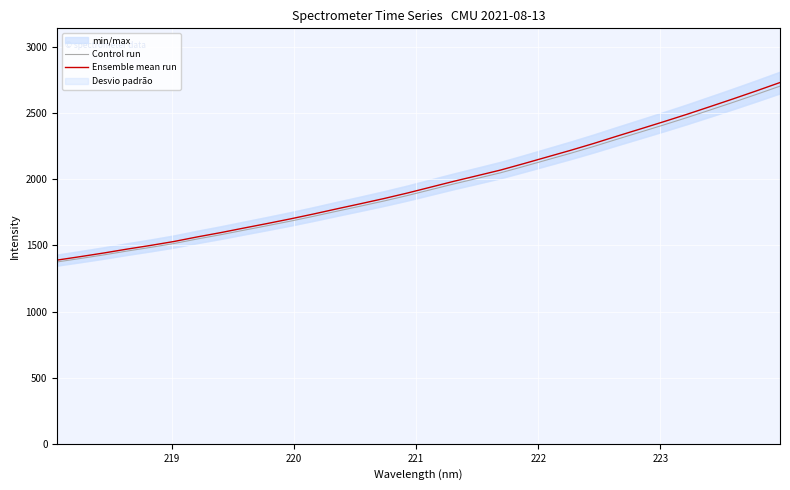

How many lines are shown in the chart?

2